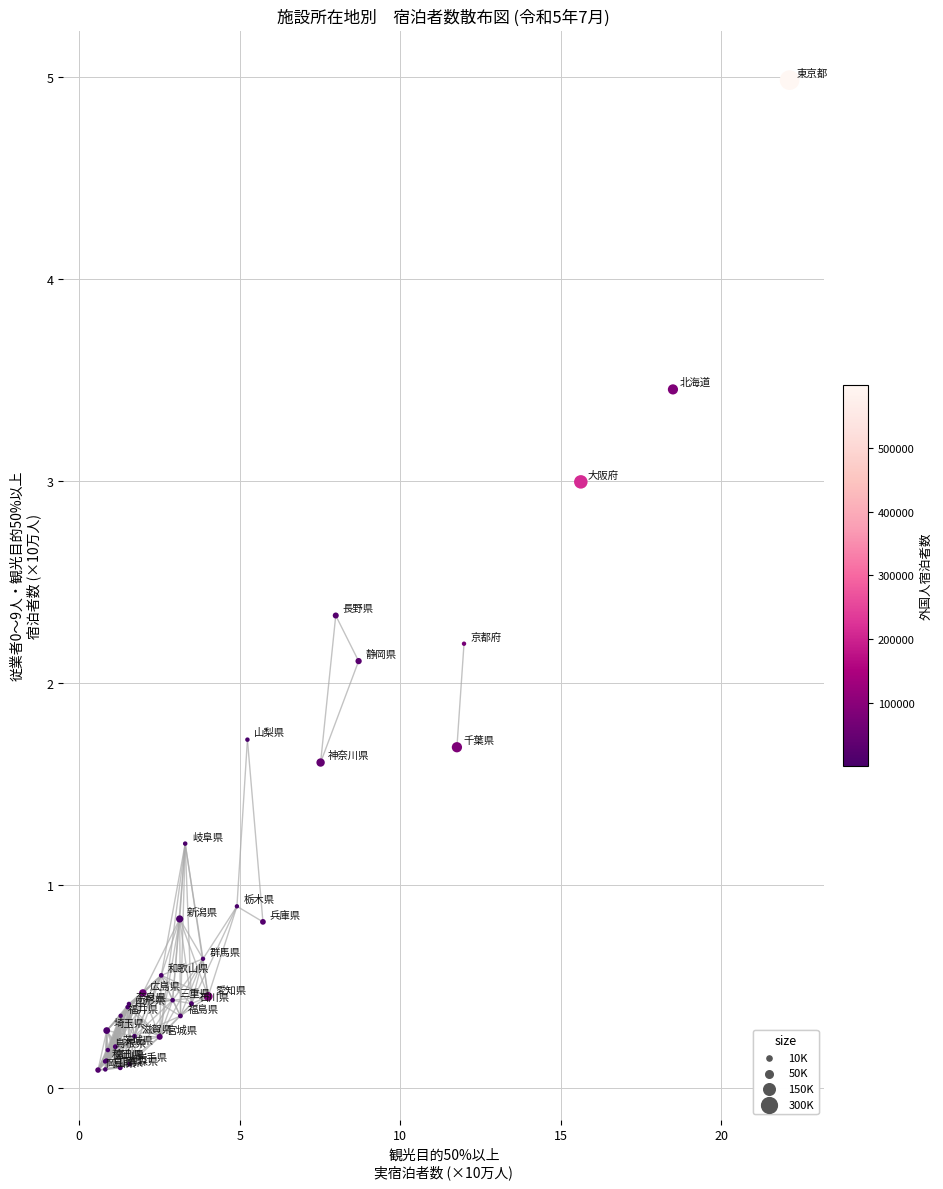

What Y value in the scatter plot is closest to 2?

2.1